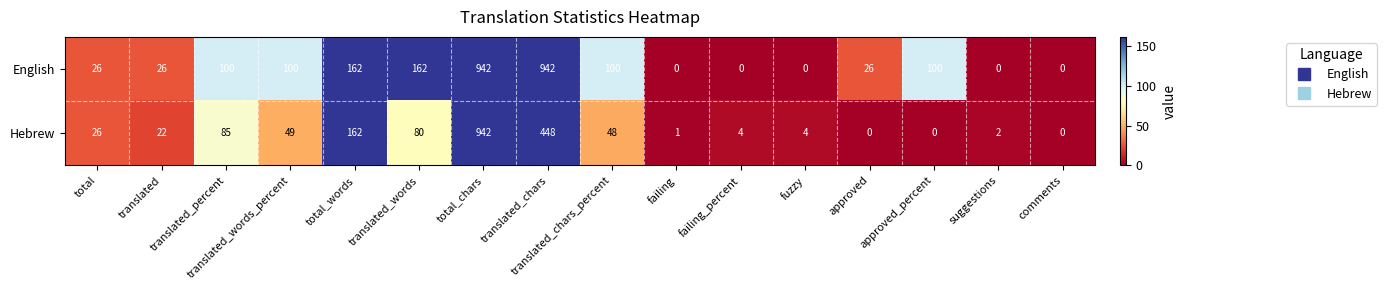

What is the maximum value shown in the chart?

942